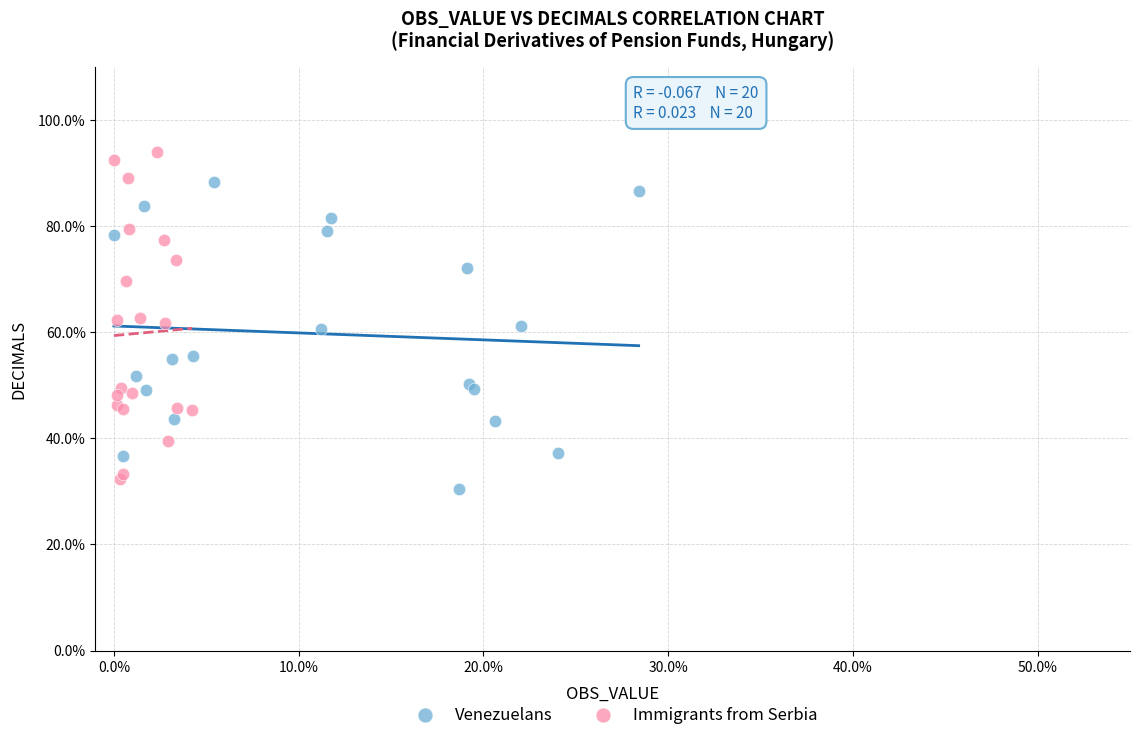

Which series reaches the maximum Y coordinate?

Immigrants from Serbia